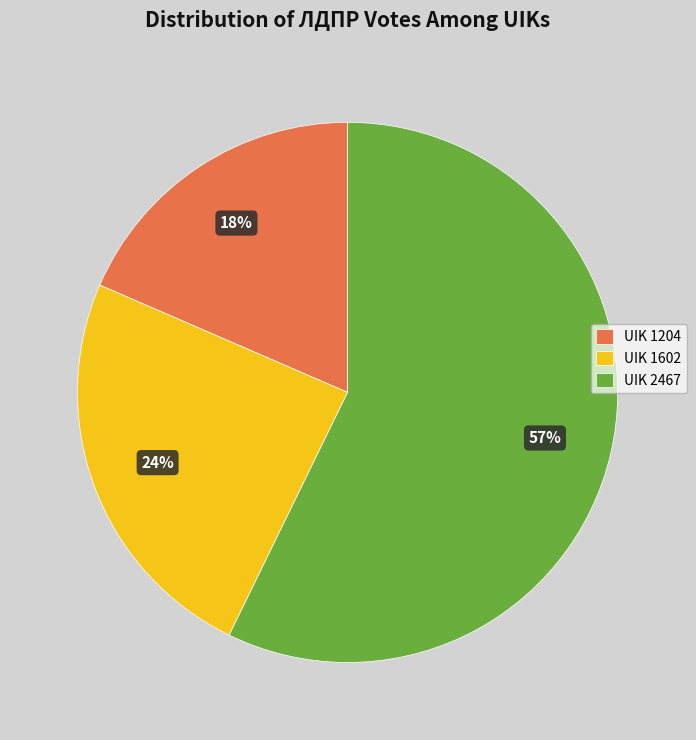

Between UIK 1204 and UIK 2467, which is larger?

UIK 2467